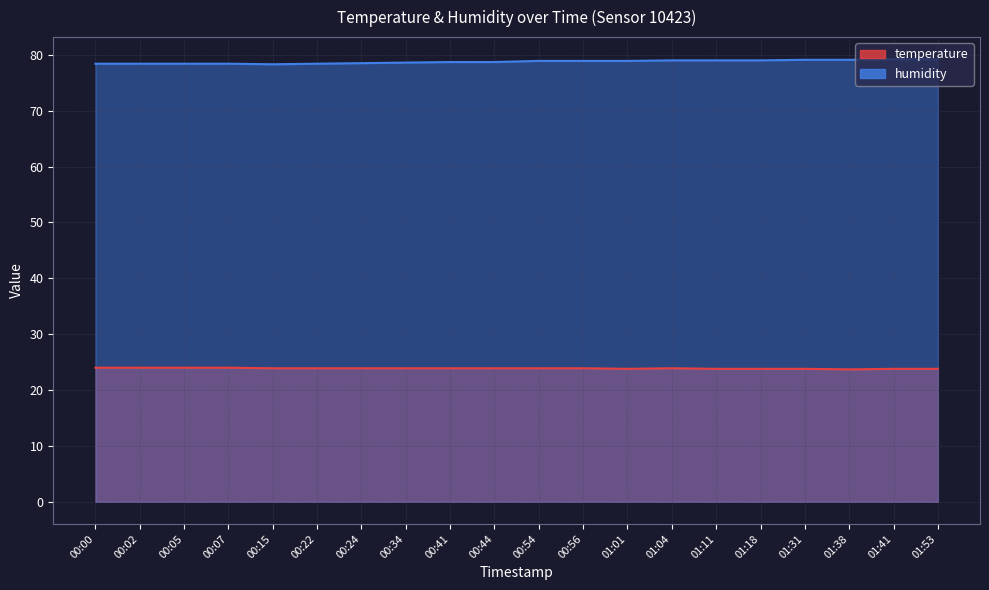

True or false: temperature has more than 2 points higher than both neighbors.

False